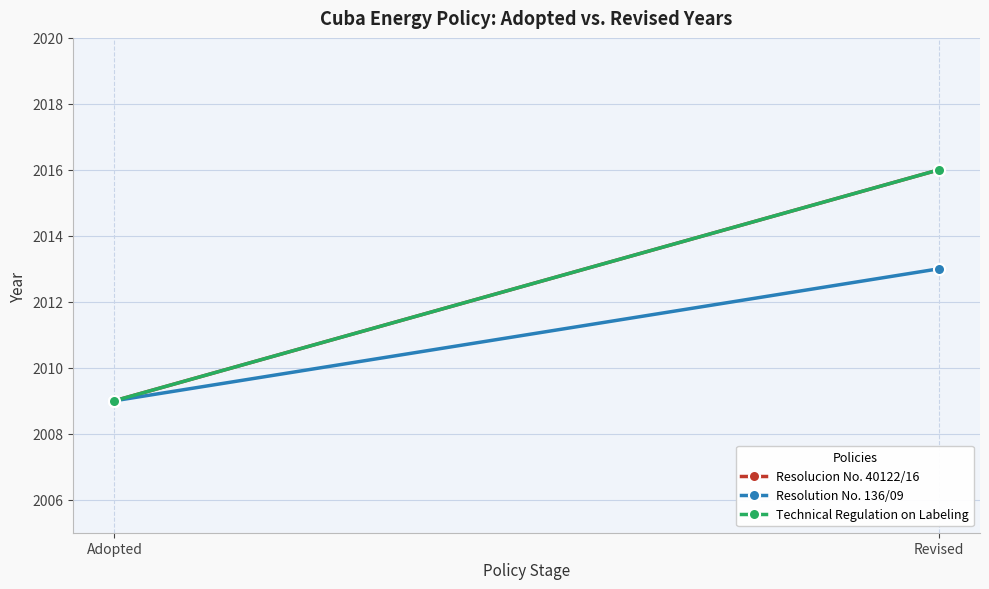

Reading left to right, what are all the values shown in this chart?

Resolucion No. 40122/16: 2009	2016
Resolution No. 136/09: 2009	2013
Technical Regulation on Labeling: 2009	2016